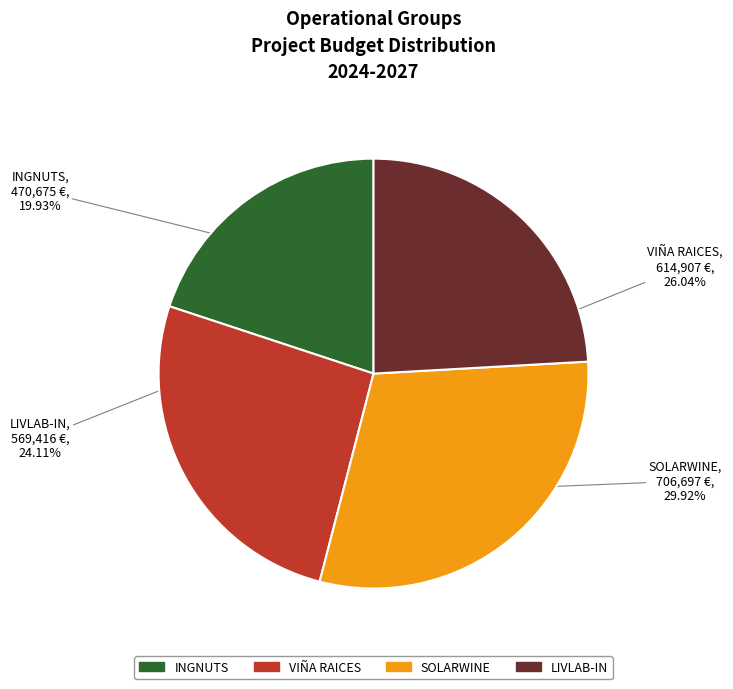

Approximately how many times larger is the value at INGNUTS compared to LIVLAB-IN?

0.8